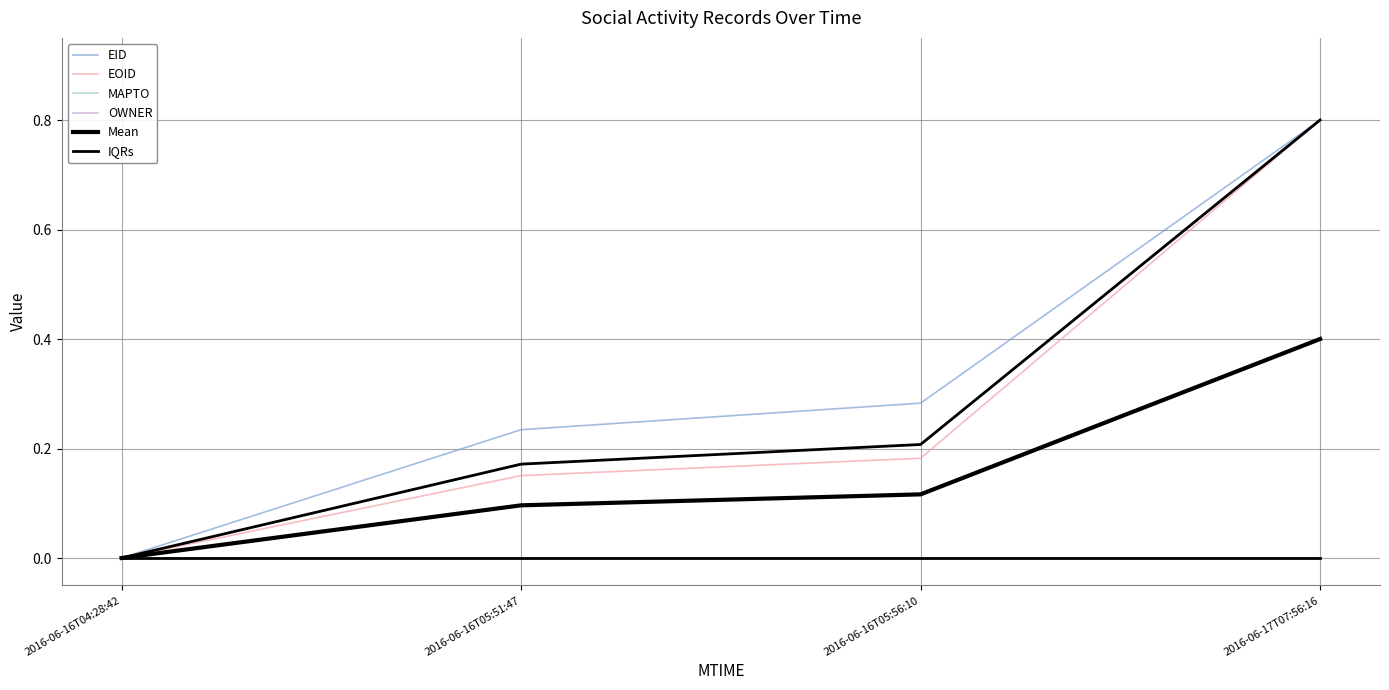

Is this an area chart (filled region under the line)?

No